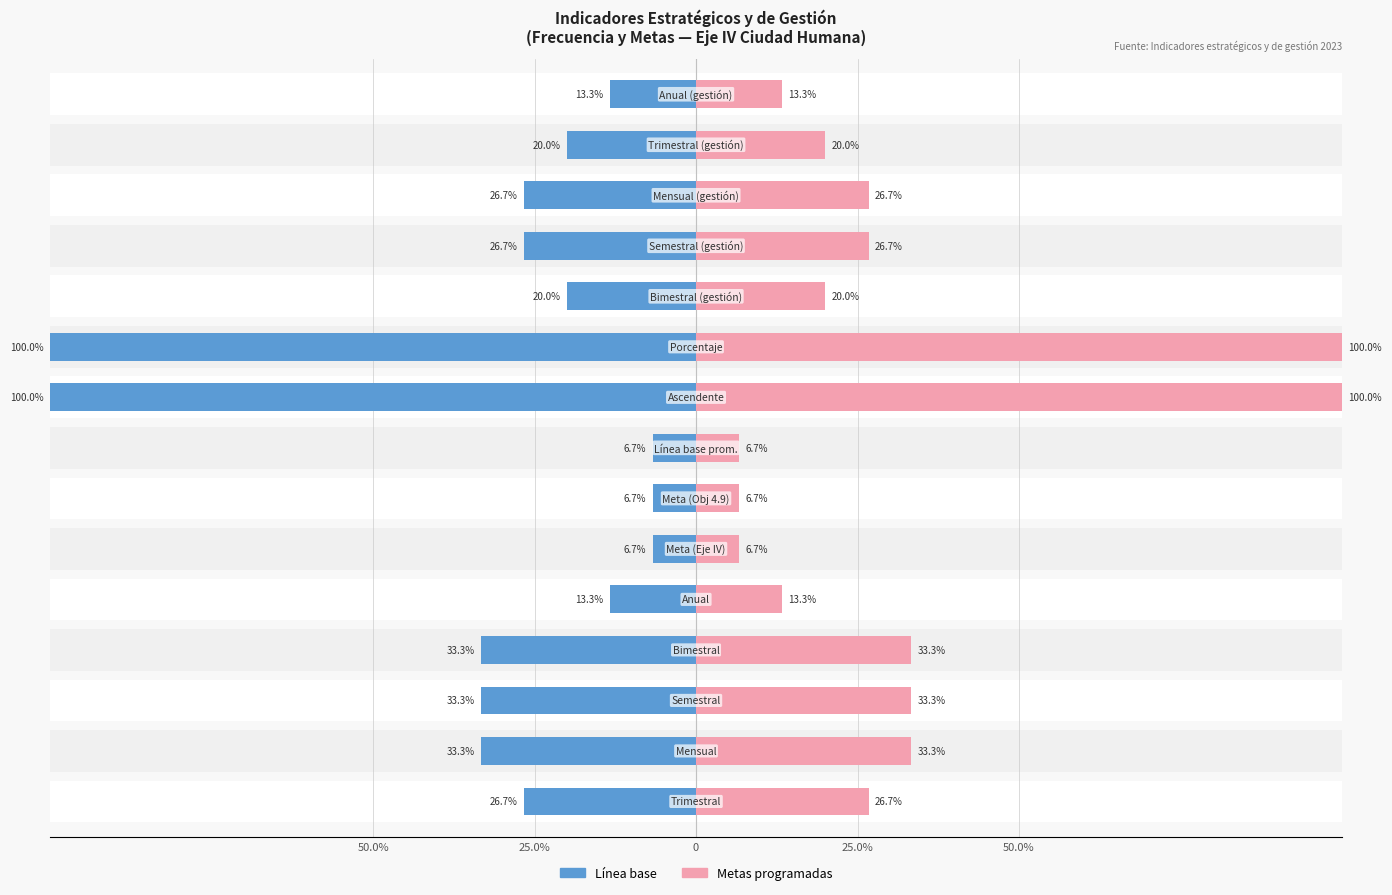

List the series in order of their overall mean, lowest first.

Línea base, Metas programadas